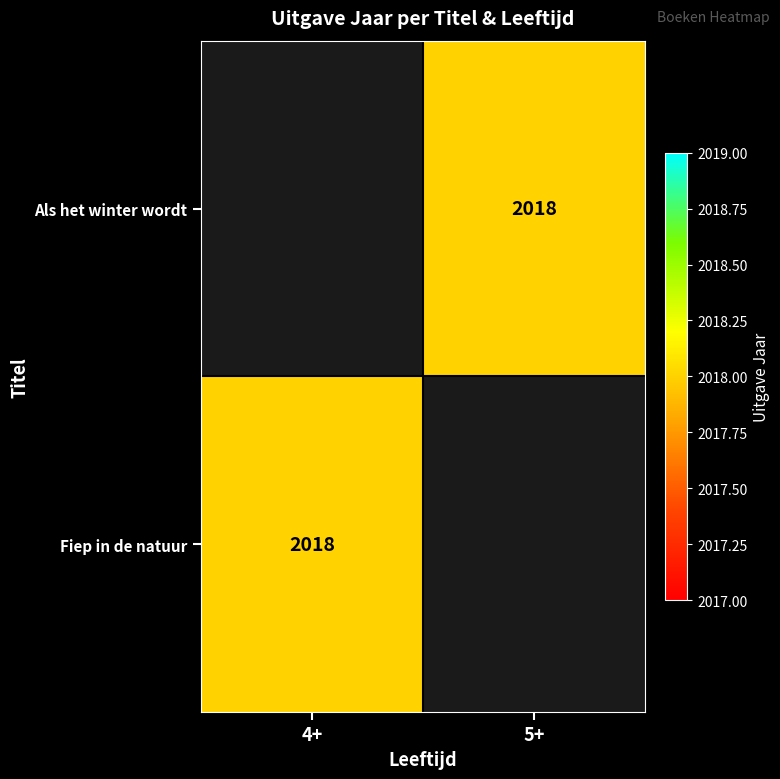

How many data points does each series have?

2